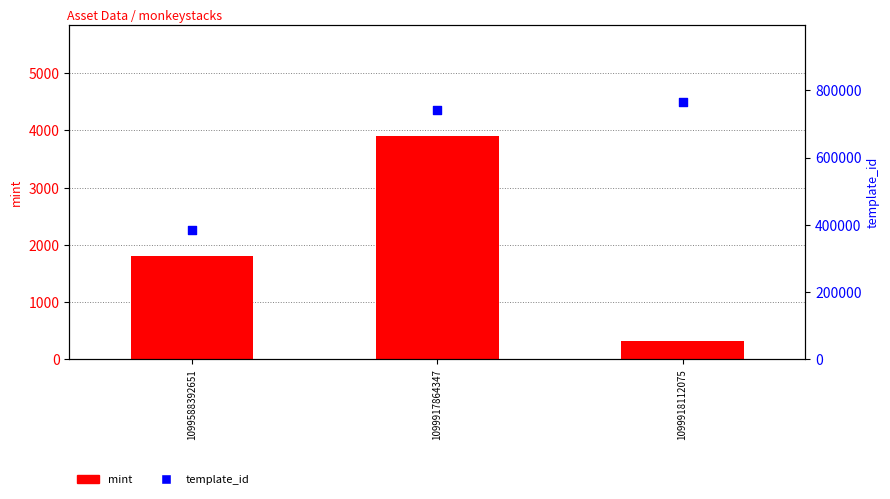

Which series has the largest total across all categories?

template_id